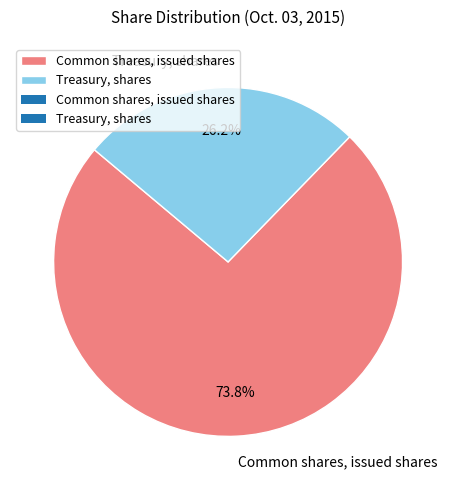

How many segments does this pie chart have?

2